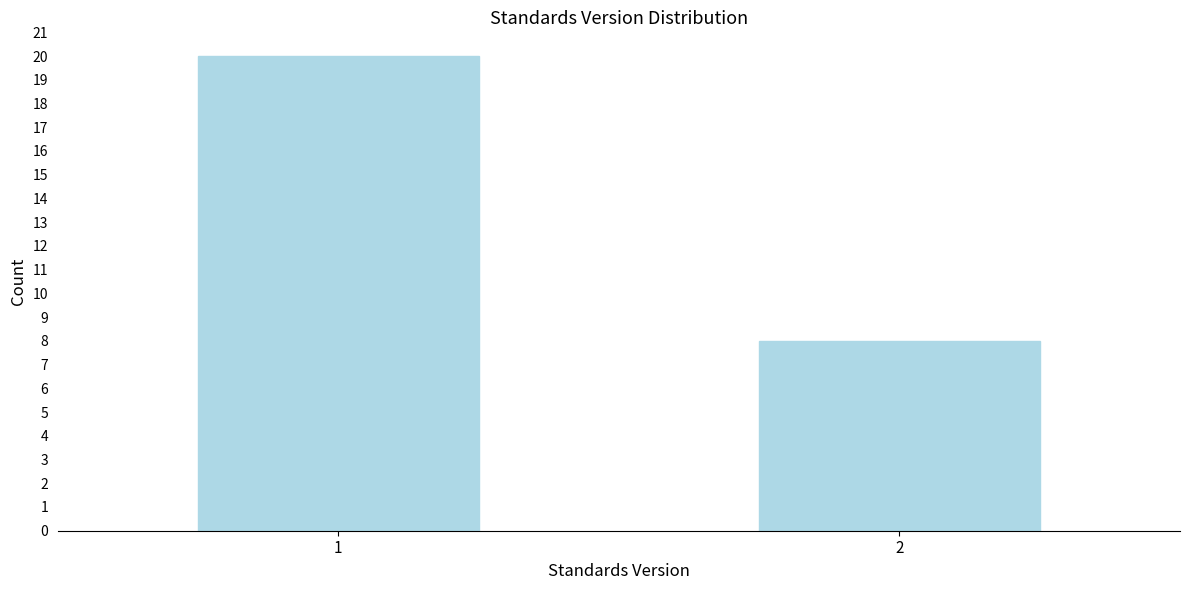

Reading left to right, extract all data points from this chart.

1=20	2=8